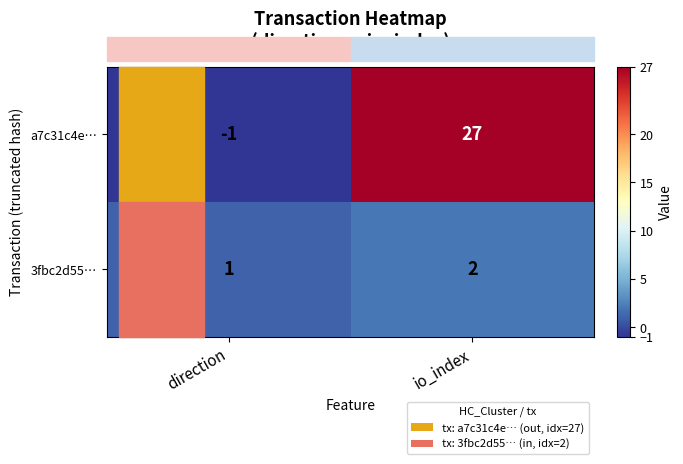

What is the sum of the a7c31c4e… values at io_index and direction?

26